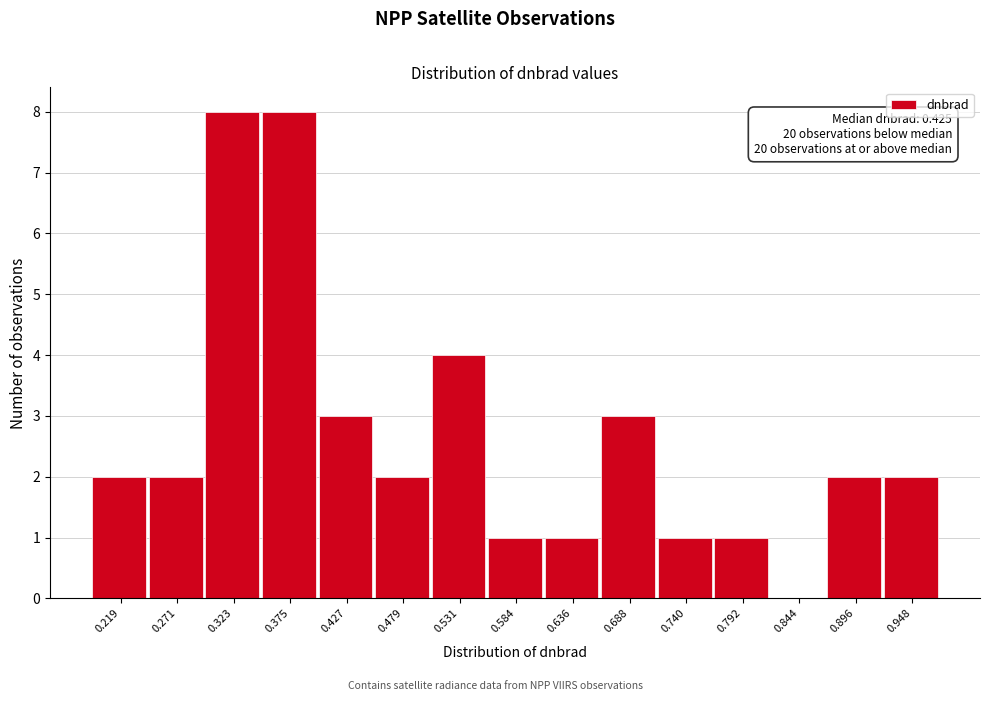

Reading left to right, transcribe all the data shown in this chart.

0.219=2	0.271=2	0.323=8	0.375=8	0.427=3	0.479=2	0.531=4	0.584=1	0.636=1	0.688=3	0.740=1	0.792=1	0.844=0	0.896=2	0.948=2